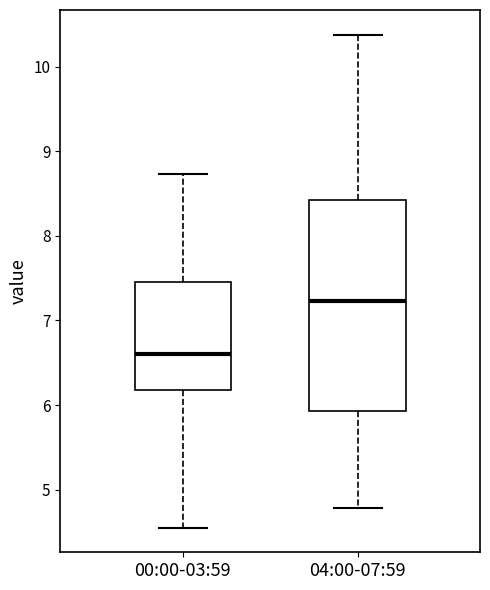

Where does the median line of the box for 00:00-03:59 sit on the y-axis? The values are not printed on the chart, so give them approximately, as read against the axis.

6.6